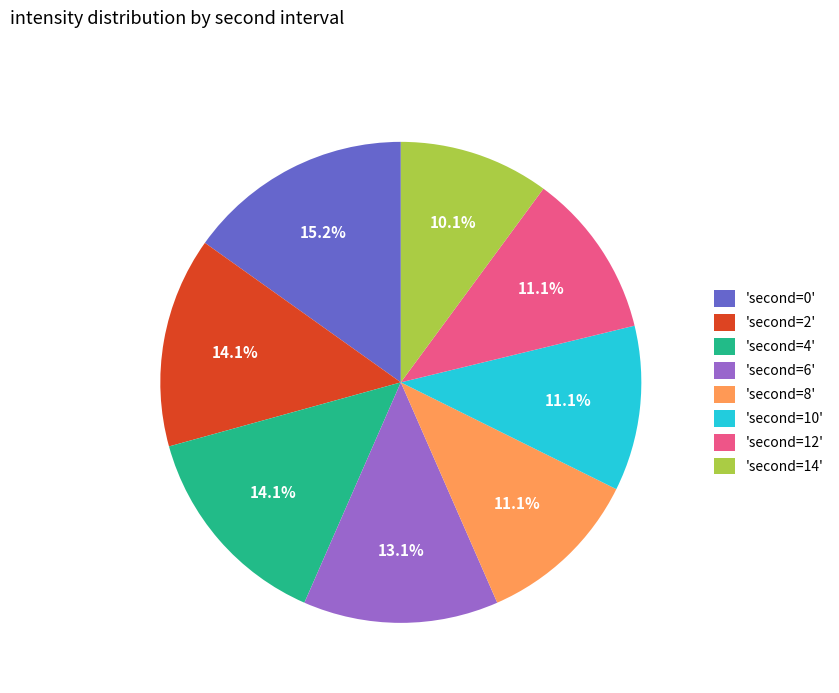

Is there any slice that represents more than half of the pie?

No